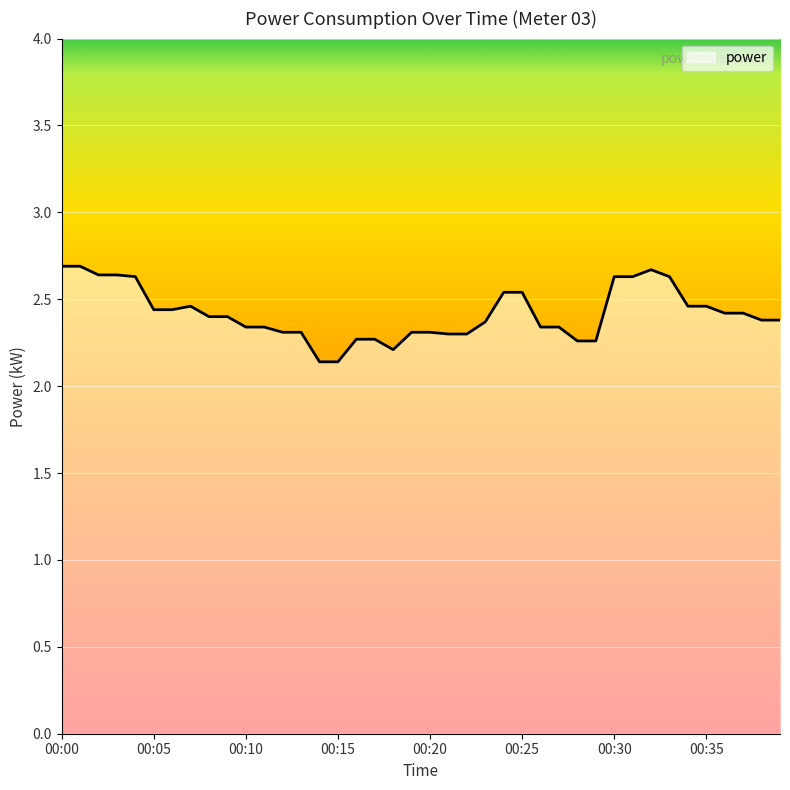

What is the maximum value shown in the chart?

2.7